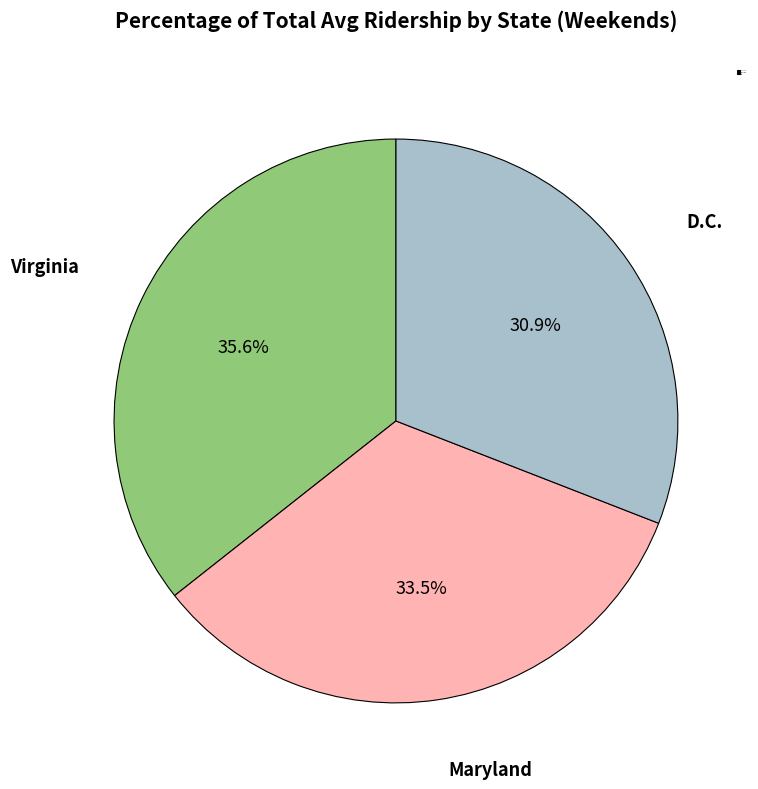

To the nearest percent, what is the average slice percentage?

33%